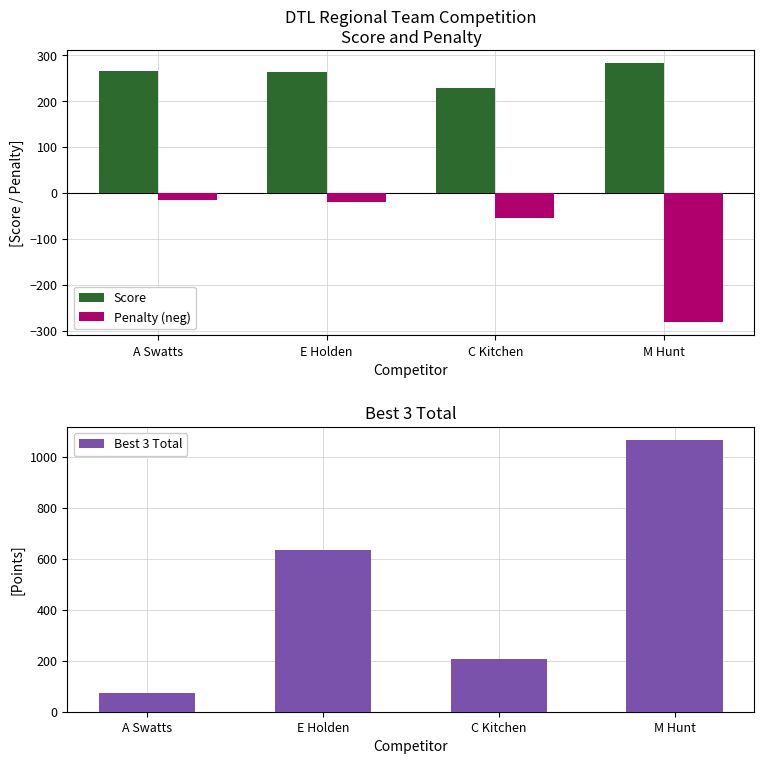

What is the greatest value displayed?

1065